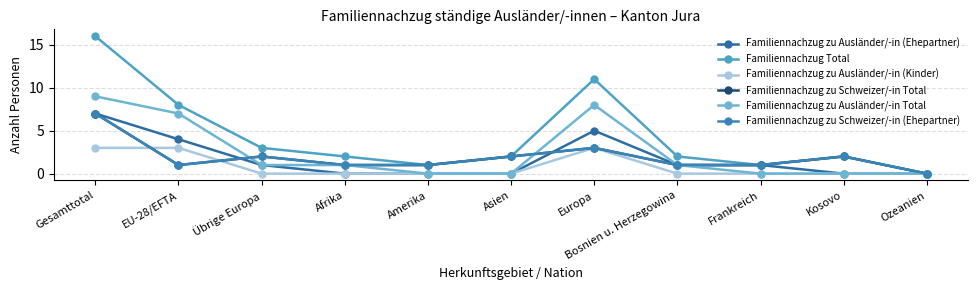

Where is the first local maximum for Familiennachzug zu Ausländer/-in (Ehepartner)?

Europa